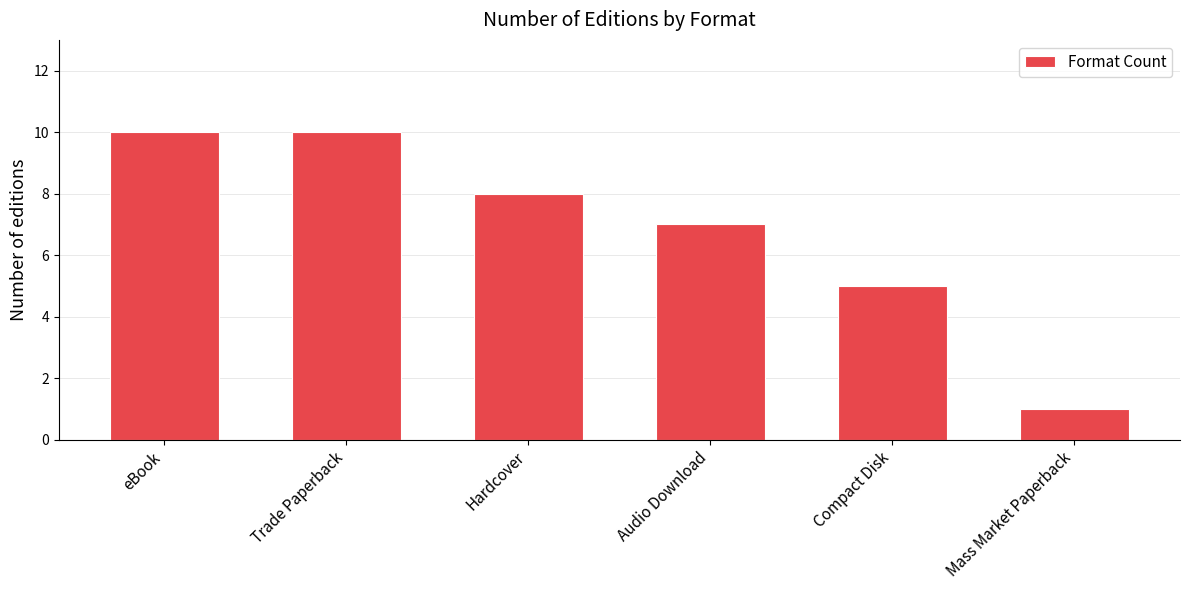

What is the sum of the values at Hardcover and eBook?

18